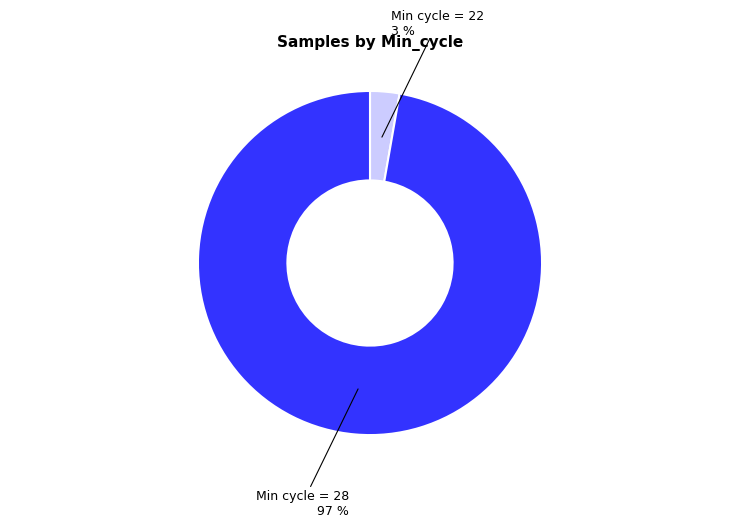

Does any single category account for the majority?

Yes